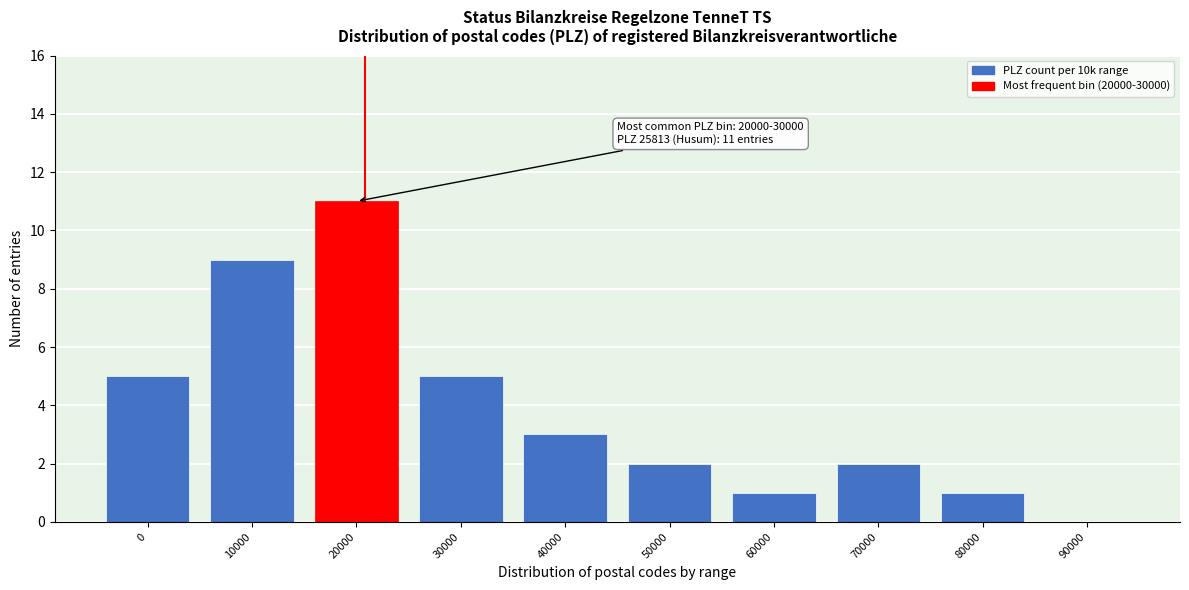

Reading left to right, list all the values displayed in this chart.

0=5	10000=9	20000=11	30000=5	40000=3	50000=2	60000=1	70000=2	80000=1	90000=0